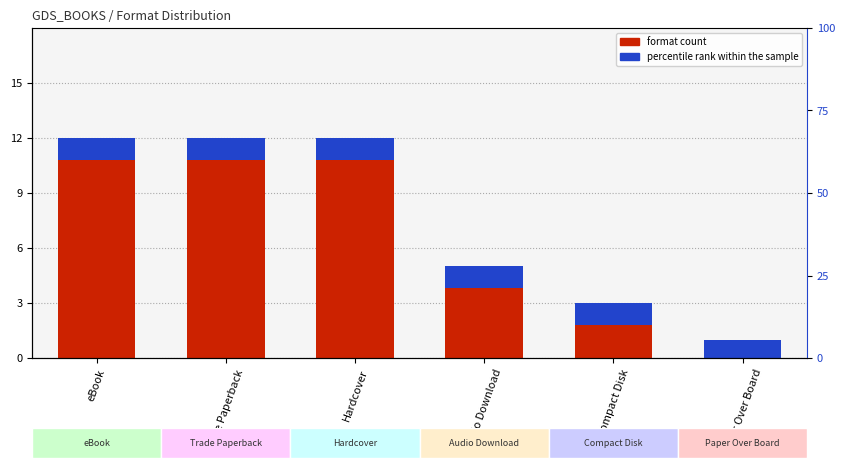

What is the label of the 1st bar from the left?

eBook